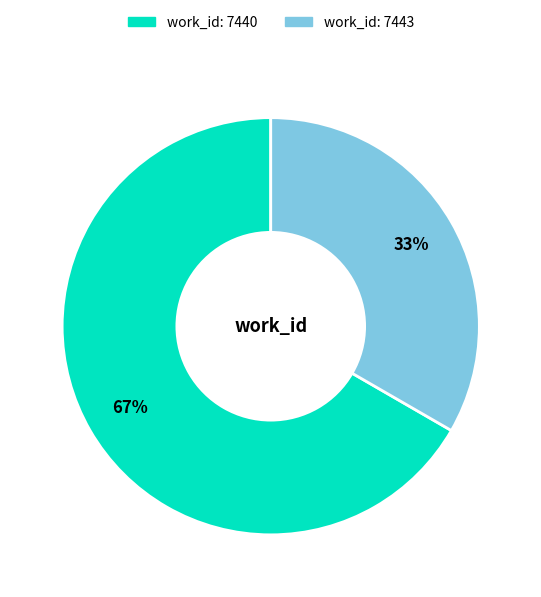

Is there a majority slice in this chart?

Yes